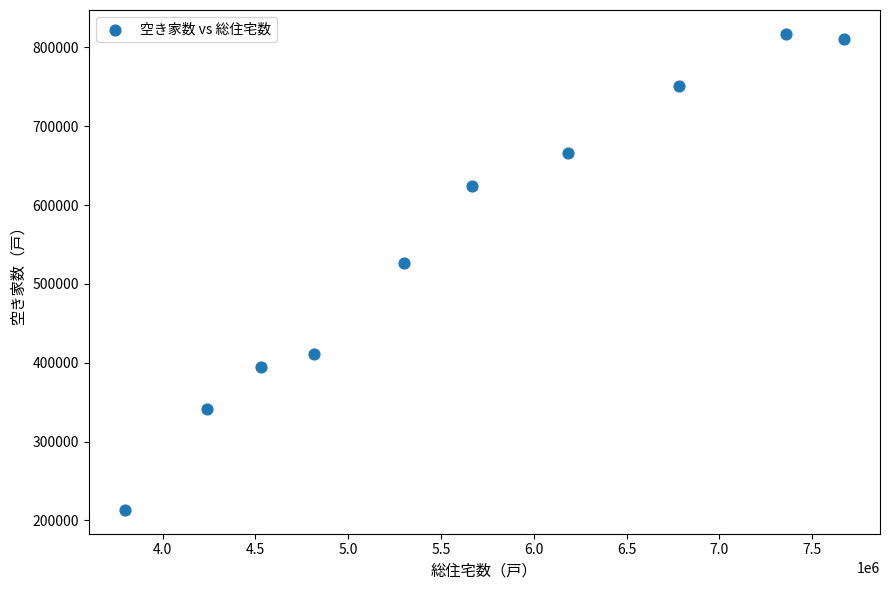

What Y value in the scatter plot is closest to 515250?

527100